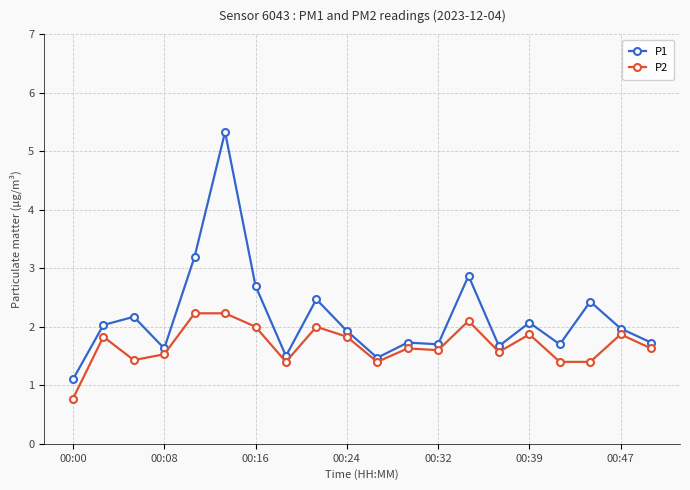

How many series are shown in this chart?

2